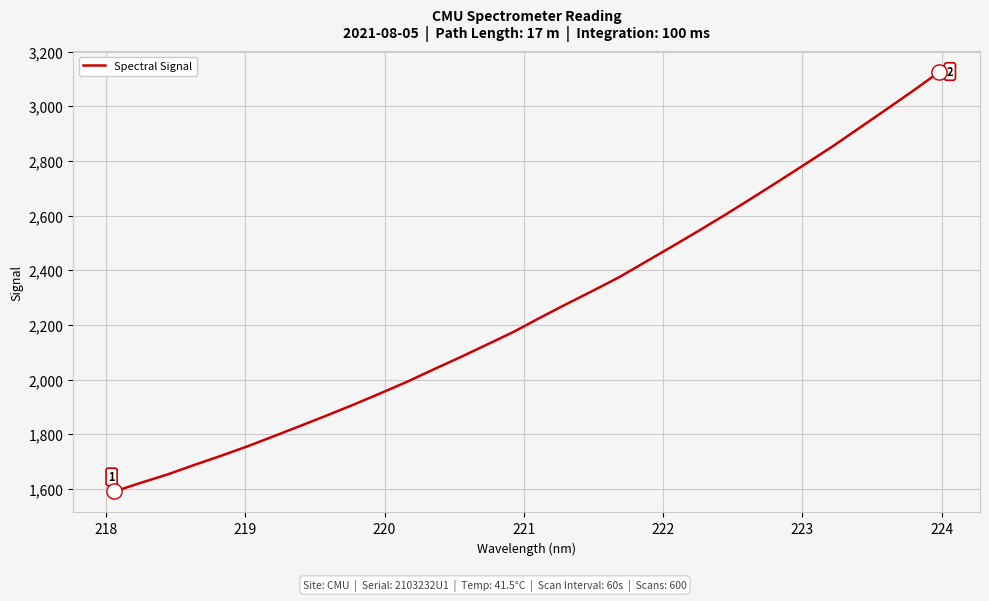

What is the difference between the maximum and minimum values?

1533.5